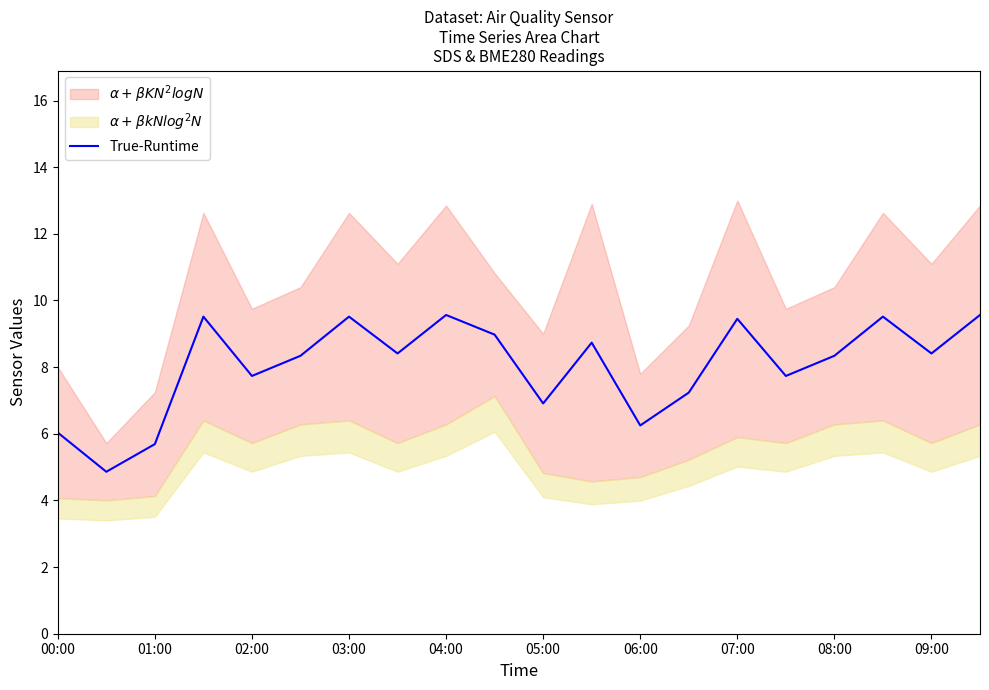

What is the sum of all values?

160.8